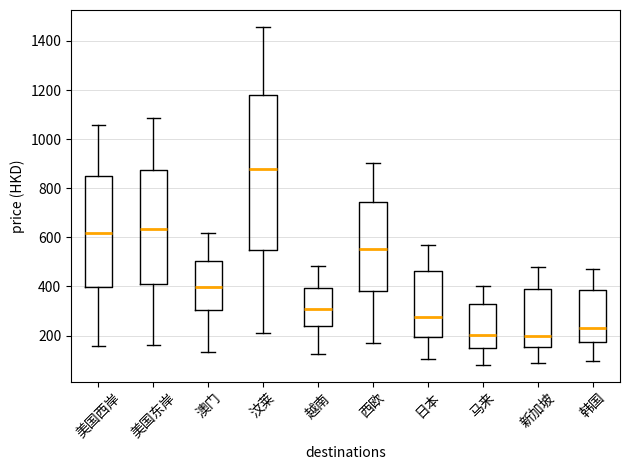

Reading left to right, read every box against the y-axis: the position of its median line, the range the box covers, and the ends of its whiskers. The values are not printed on the chart, so give them approximately, as read against the axis.

美国西岸: median 620, box 400 to 860, whiskers 160 to 1060
美国东岸: median 640, box 400 to 880, whiskers 160 to 1080
澳门: median 400, box 300 to 500, whiskers 140 to 620
汶莱: median 880, box 540 to 1180, whiskers 200 to 1460
越南: median 300, box 240 to 400, whiskers 120 to 480
西欧: median 560, box 380 to 740, whiskers 180 to 900
日本: median 280, box 200 to 460, whiskers 100 to 560
马来: median 200, box 140 to 320, whiskers 80 to 400
新加坡: median 200, box 160 to 400, whiskers 80 to 480
韩国: median 220, box 180 to 380, whiskers 100 to 480